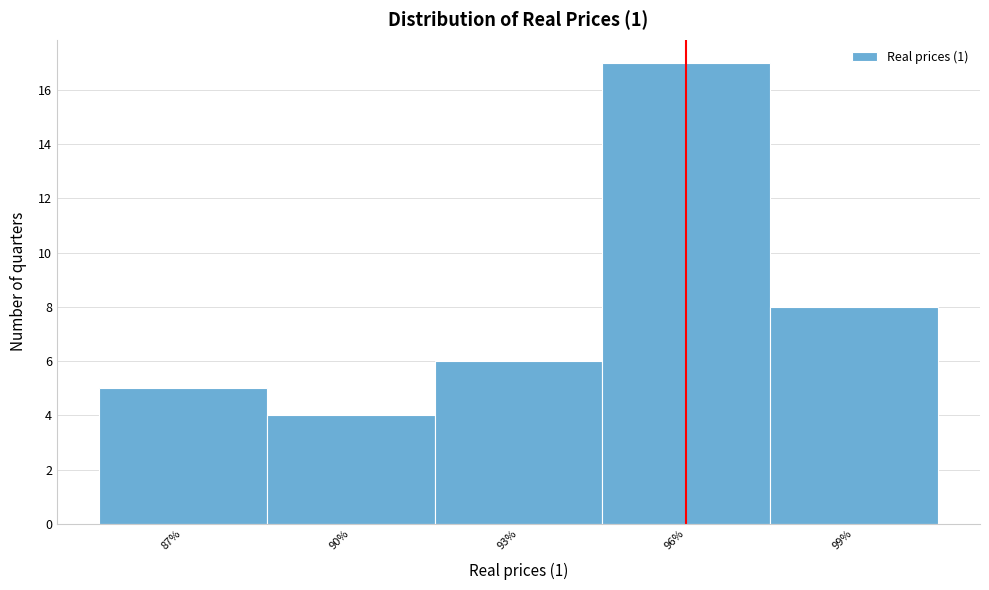

Reading right to left, list all the values displayed in this chart.

99%=8	96%=17	93%=6	90%=4	87%=5